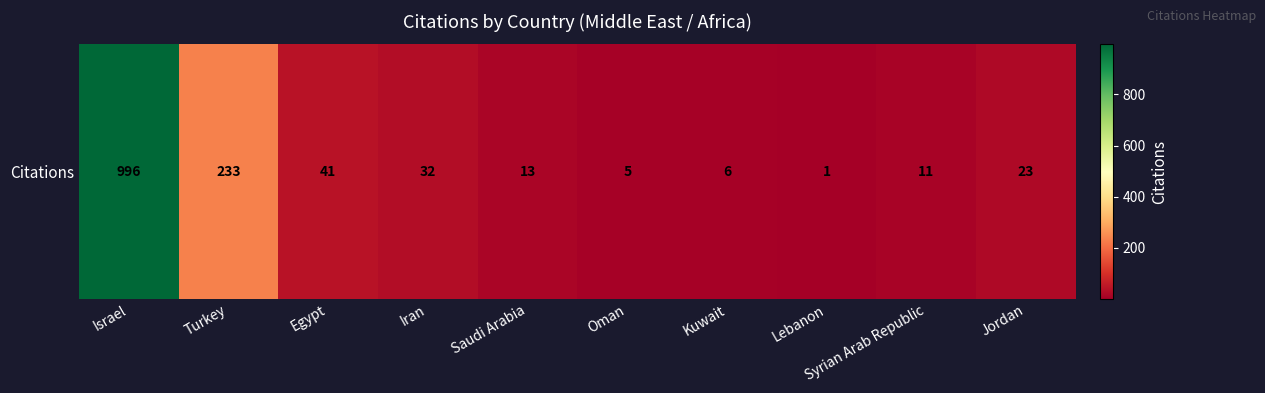

Reading right to left, list all the values displayed in this chart.

23	11	1	6	5	13	32	41	233	996